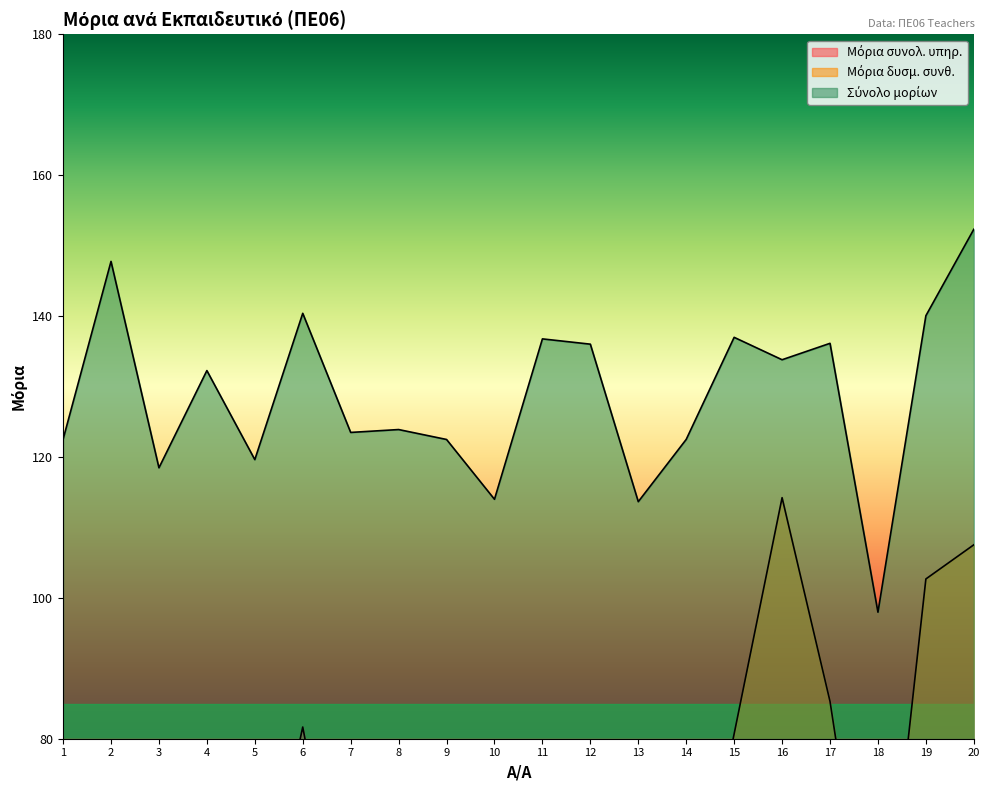

True or false: Μόρια συνολ. υπηρ. and Μόρια δυσμ. συνθ. intersect in this chart.

True